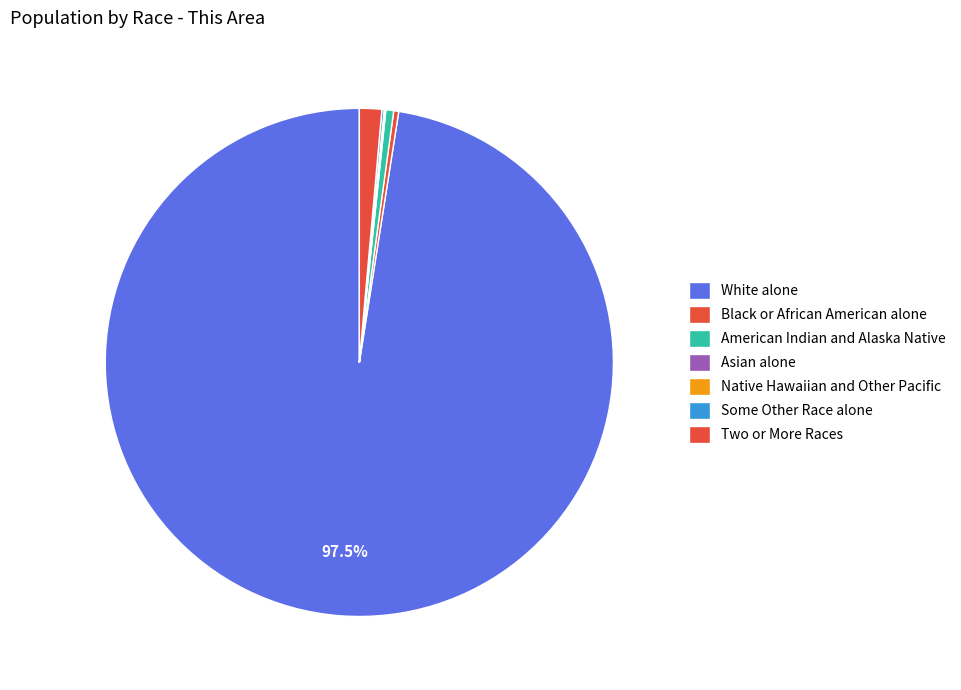

Rank the categories by value from lowest to highest.

Native Hawaiian and Other Pacific, Asian alone, Some Other Race alone, Black or African American alone, American Indian and Alaska Native, Two or More Races, White alone